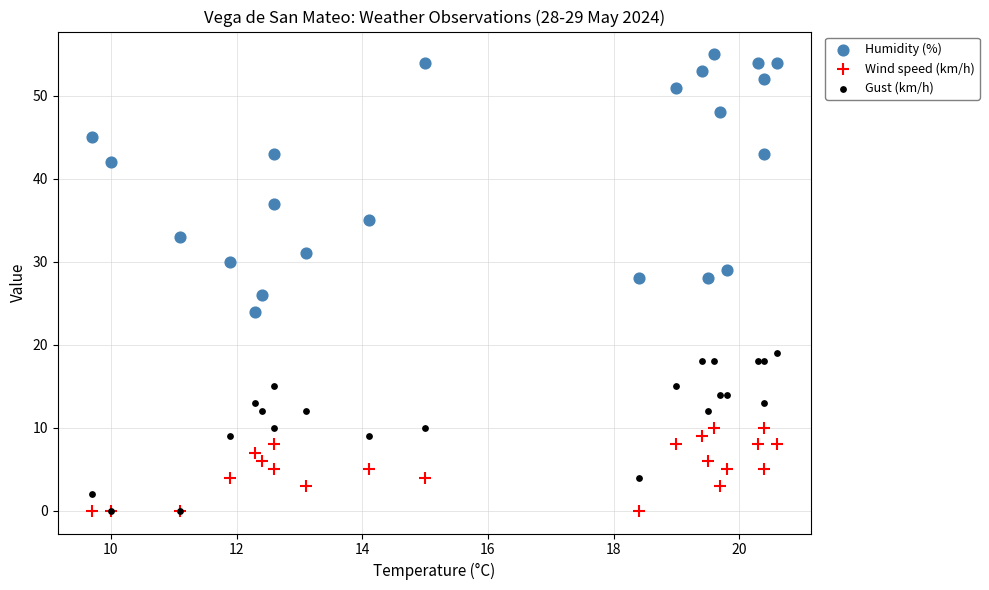

In the Humidity (%) series, what Y value is closest to 39?

37